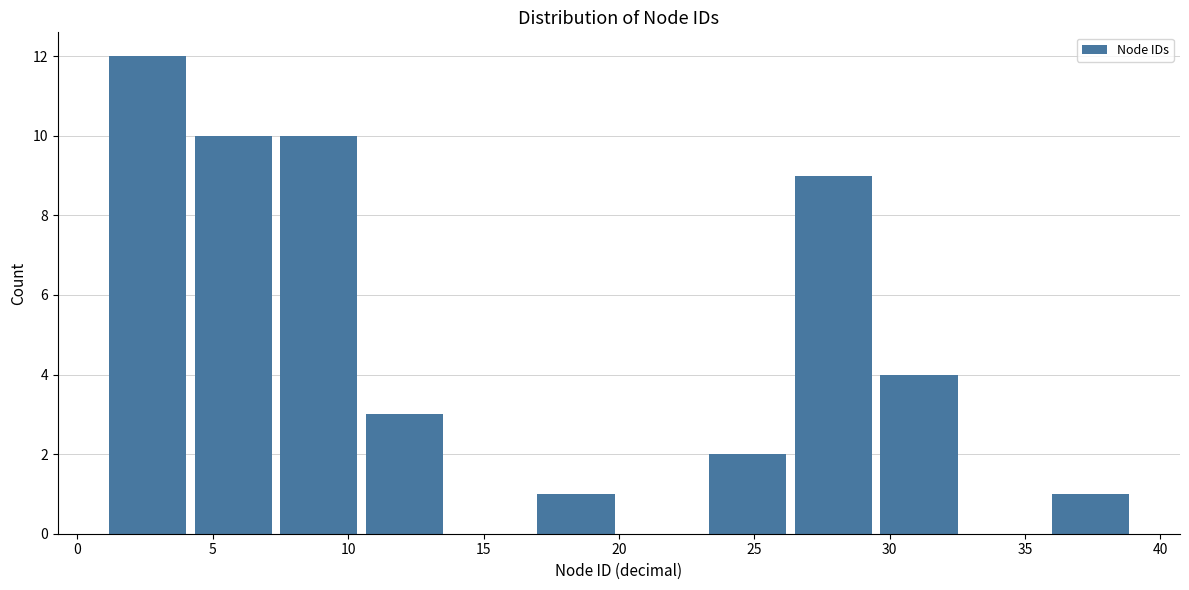

Reading left to right, list every bar in this chart as the range it spans on the x-axis followed by its height. Neither the bar edges nor the heights are printed on the chart, so give them approximately, as read against the axes.

1.0 to 4.0: 12
4.0 to 7.5: 10
7.5 to 10.5: 10
10.5 to 13.5: 3
13.5 to 17.0: 0
17.0 to 20.0: 1
20.0 to 23.0: 0
23.0 to 26.5: 2
26.5 to 29.5: 9
29.5 to 32.5: 4
32.5 to 36.0: 0
36.0 to 39.0: 1